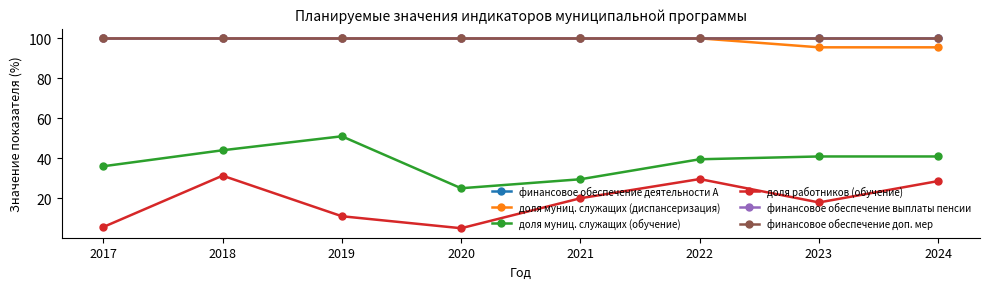

Does the chart have visible grid lines?

No